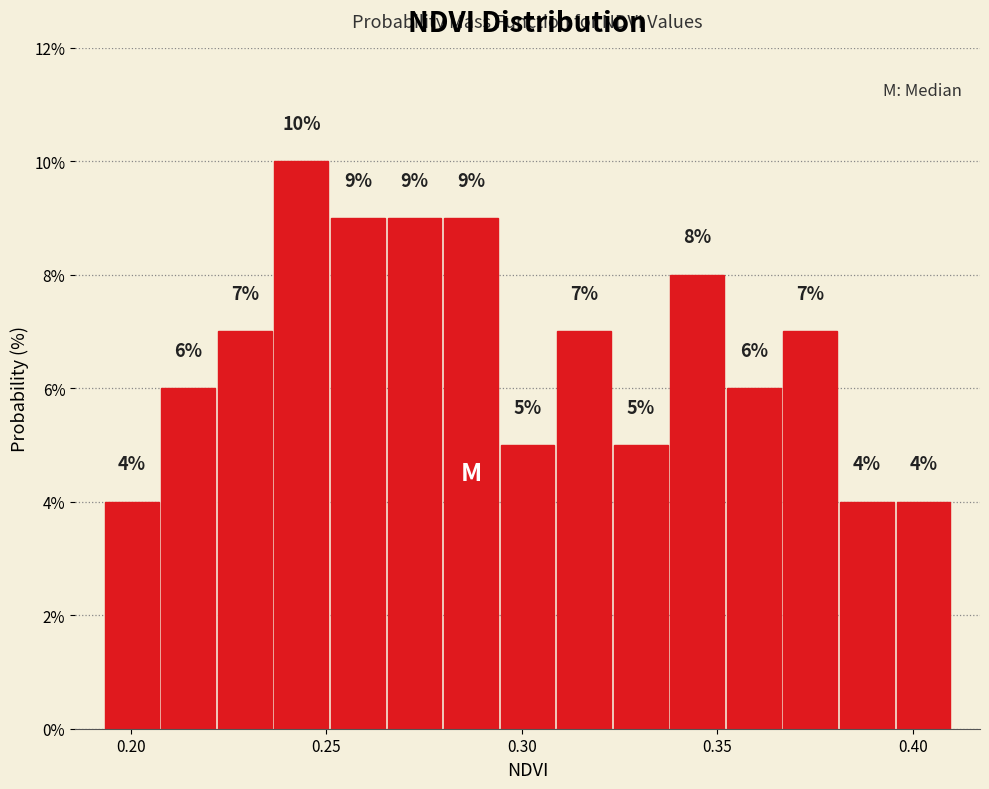

Around what value on the x-axis is the tallest bar? Give the approximate position of its centre, as read against the axis.

0.245